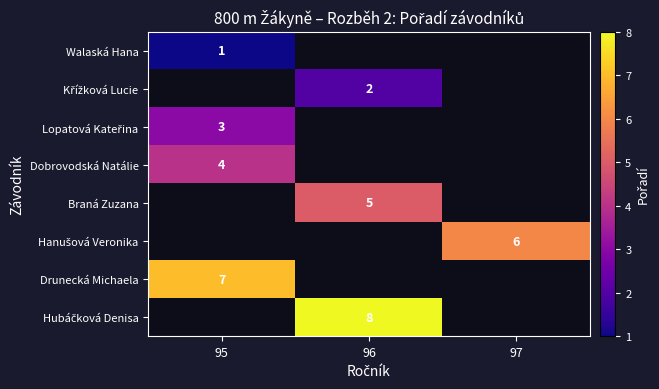

Count the number of data series in this chart.

8